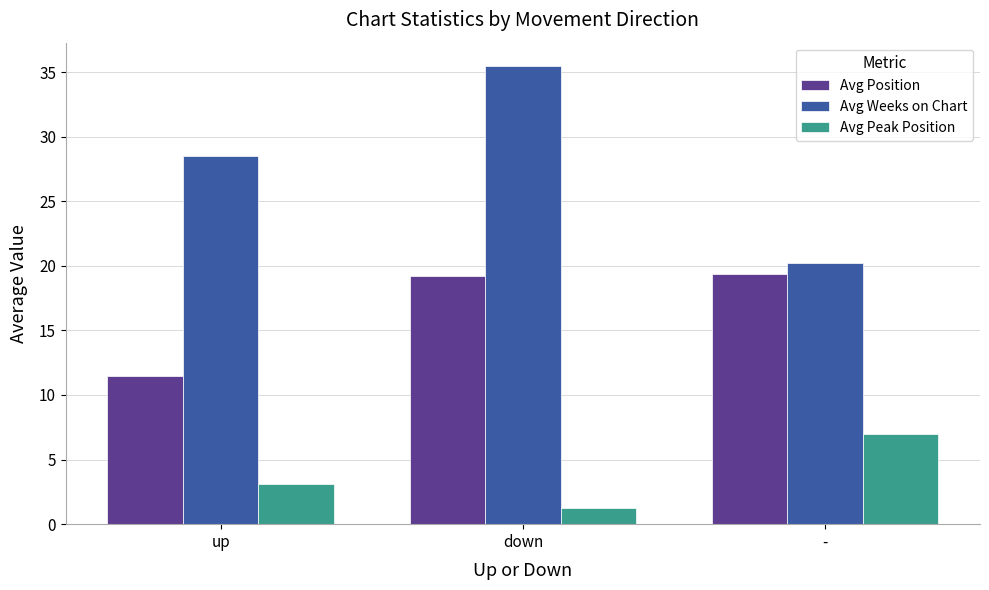

What position from the left is down?

2